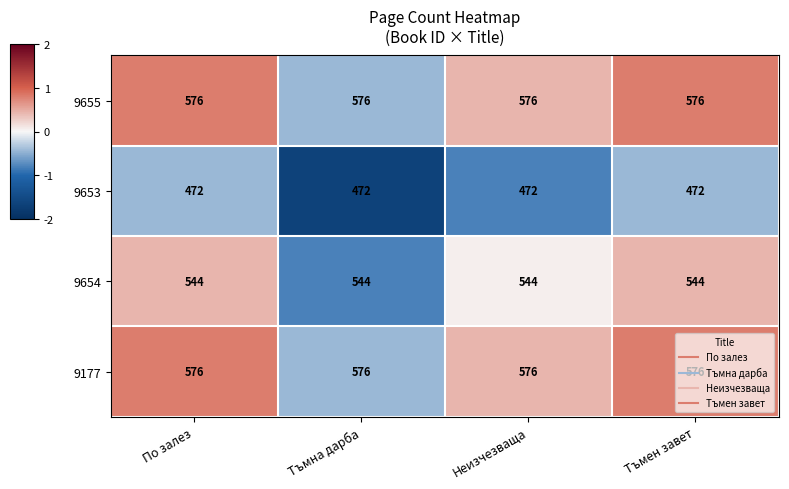

What is the total value across all series at Неизчезваща?

2168